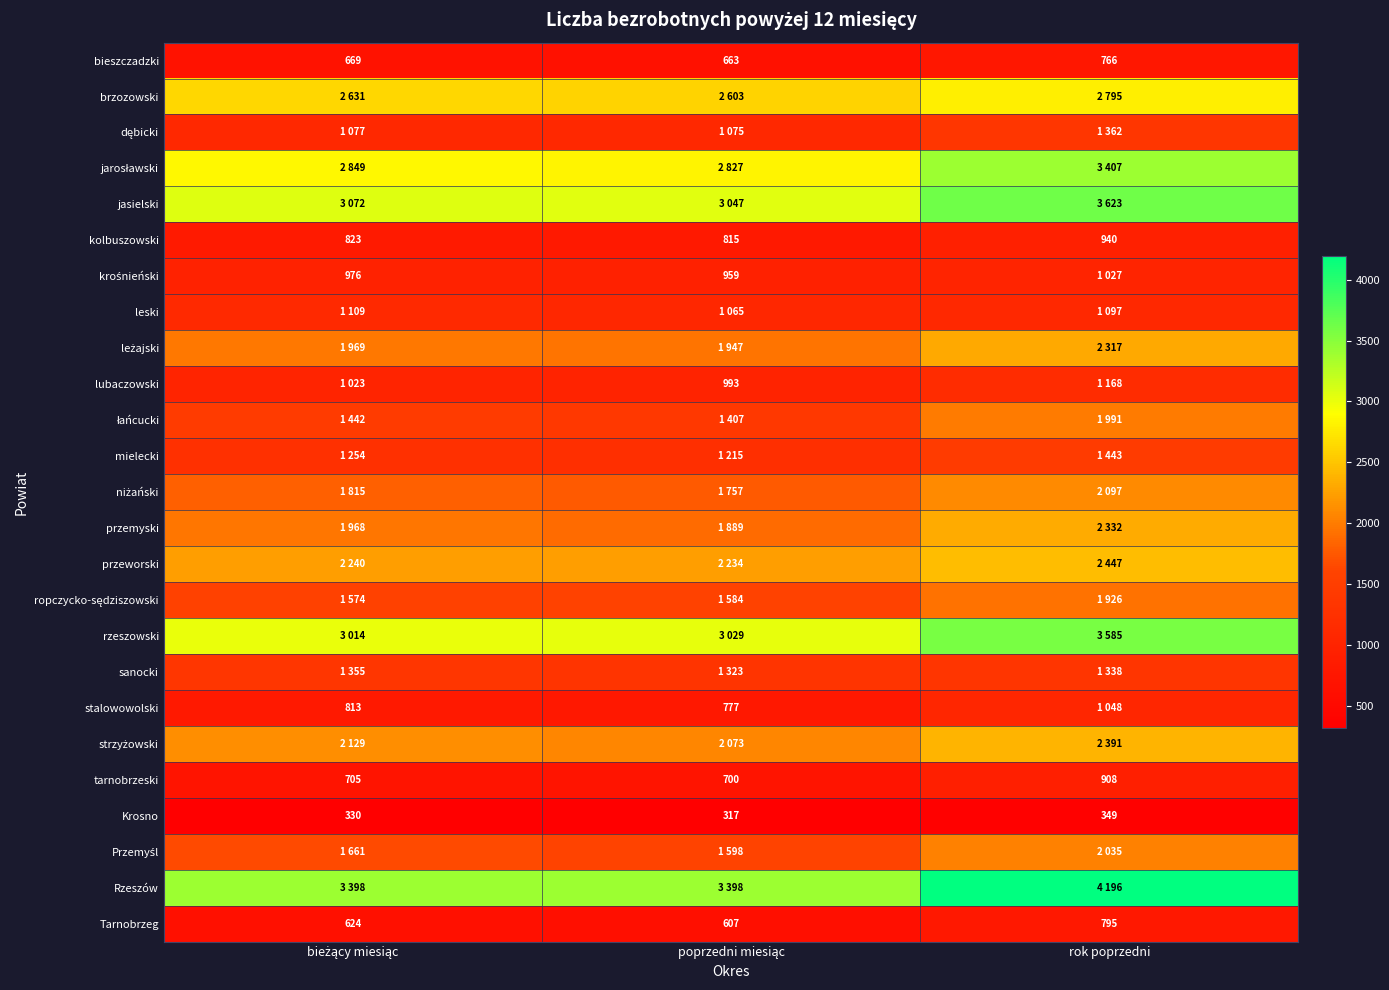

True or false: Tarnobrzeg has a value of 1213 at rok poprzedni.

False